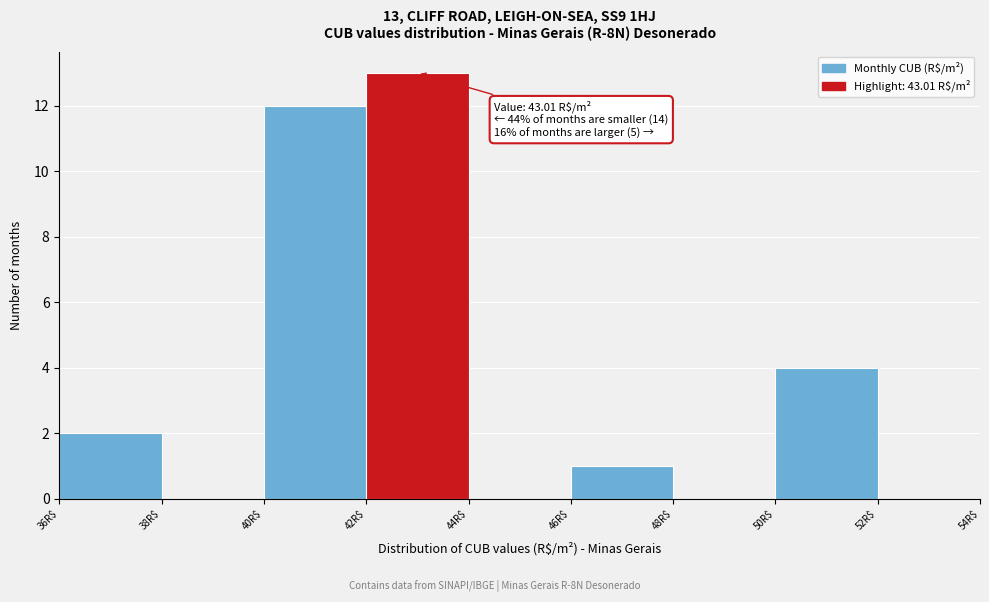

Which range on the x-axis has the tallest bar?

42 to 44